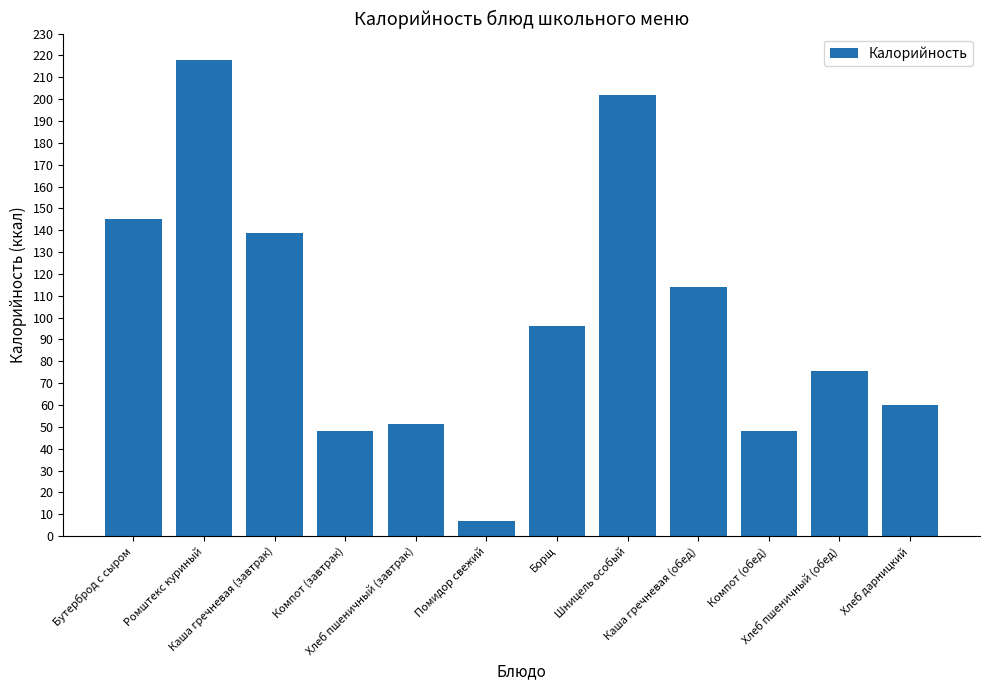

At which label does the data first exceed 96?

Бутерброд с сыром